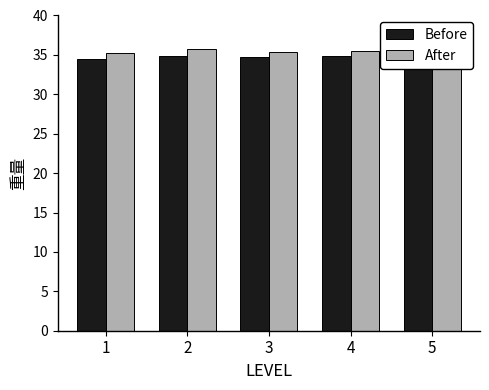

Reading left to right, list all the values displayed in this chart.

Before: 34.5	34.9	34.7	34.8	35.1
After: 35.2	35.7	35.4	35.5	35.8